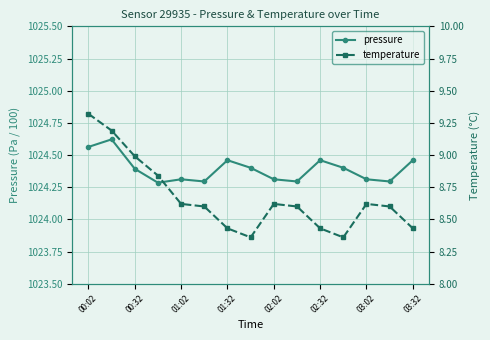

What is the minimum value for pressure?

1024.3